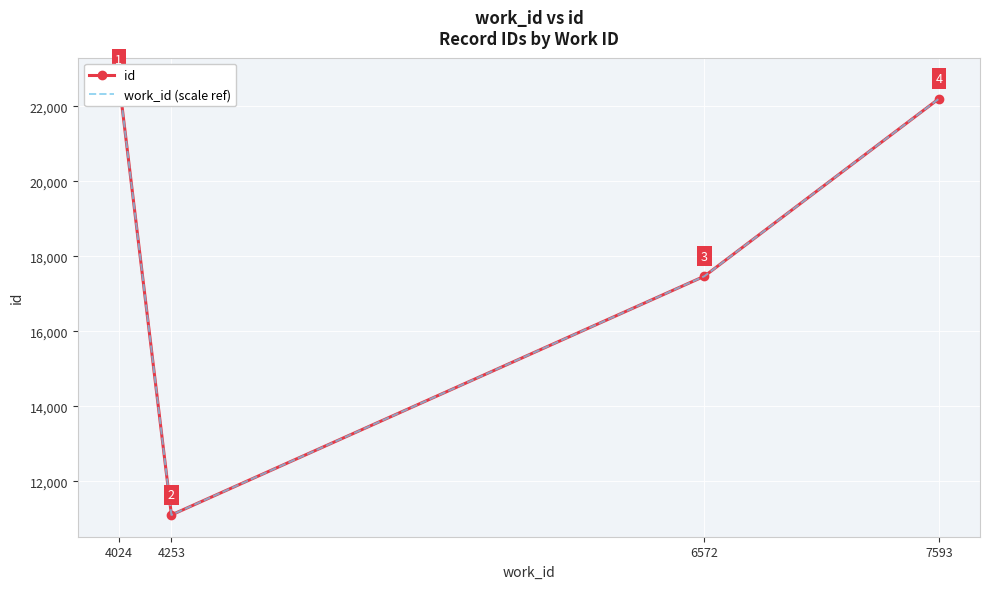

Is the value of work_id (scale ref) at 7593 greater than the value of id at 6572?

Yes